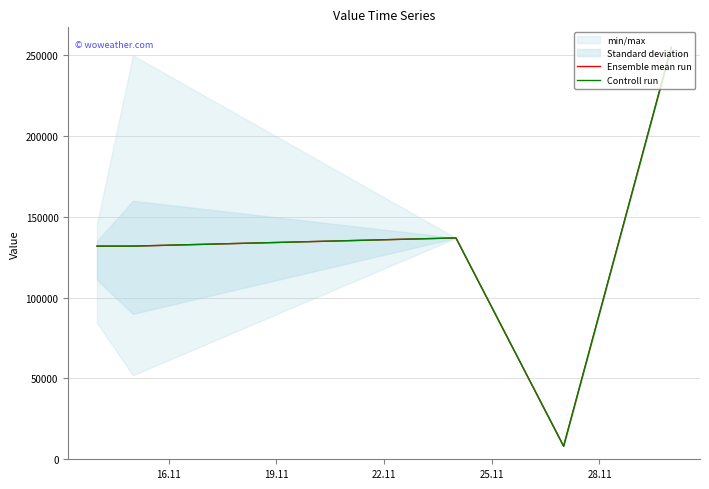

What is the difference between the second highest and minimum values in the Ensemble mean run series?

128895.1